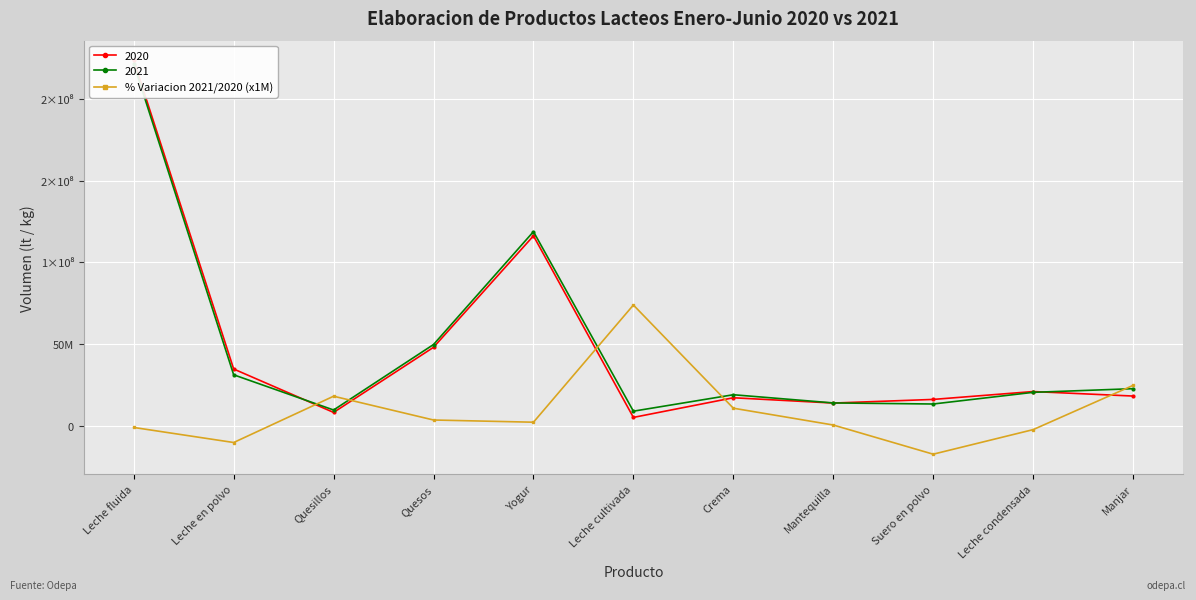

How many values are below 2219397?

5